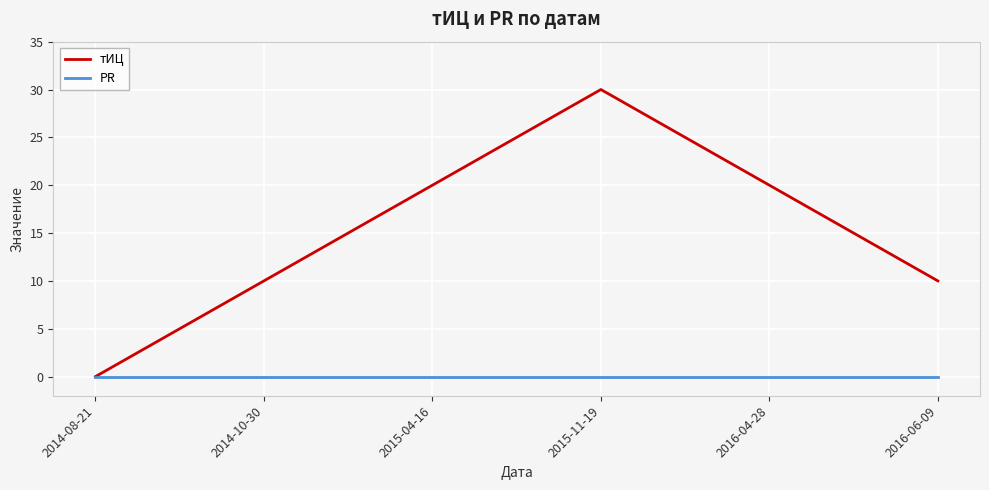

Is the value of тИЦ at 2015-04-16 greater than the value of PR at 2016-06-09?

Yes